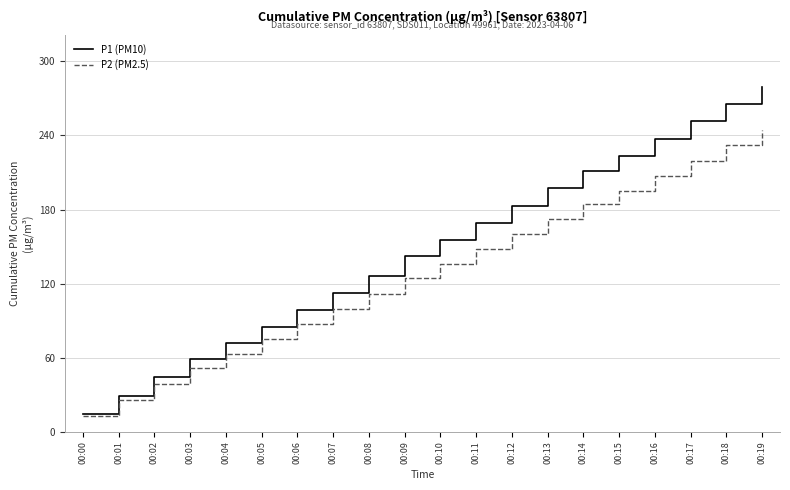

What is the total value across all series at 00:02?

83.3